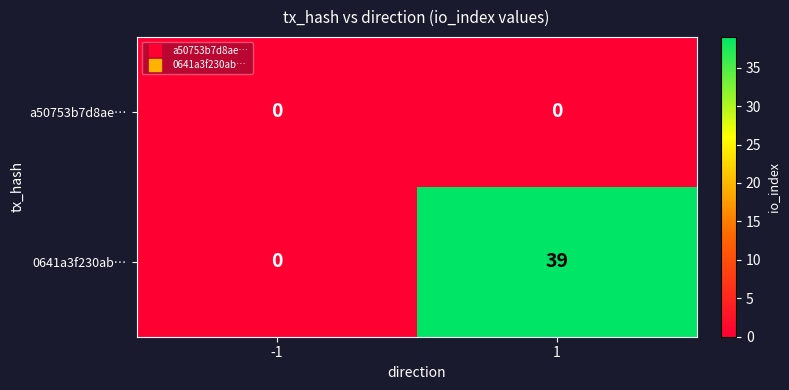

Which series has the largest total across all categories?

0641a3f230ab…